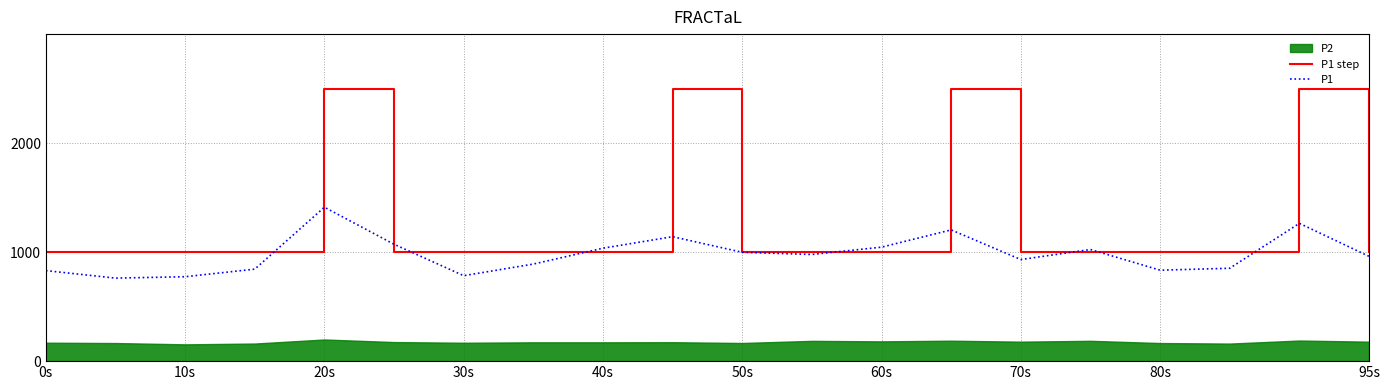

Which series has the largest range (max minus min)?

P1 step